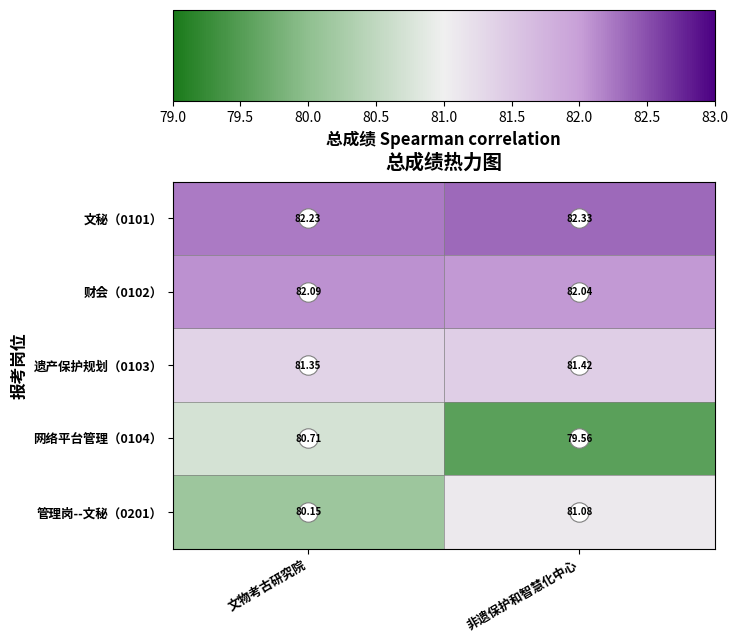

At which label is 文秘（0101） closest to 82?

文物考古研究院